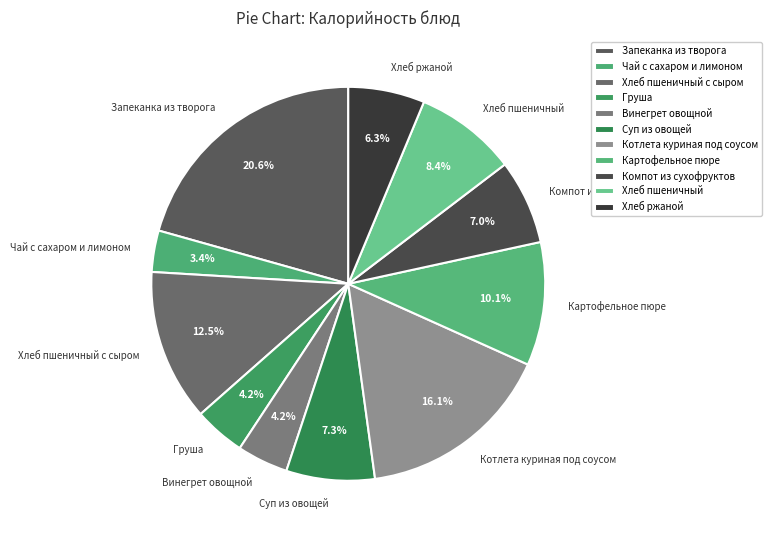

What is the ratio of the value at Хлеб пшеничный to the value at Чай с сахаром и лимоном?

2.5